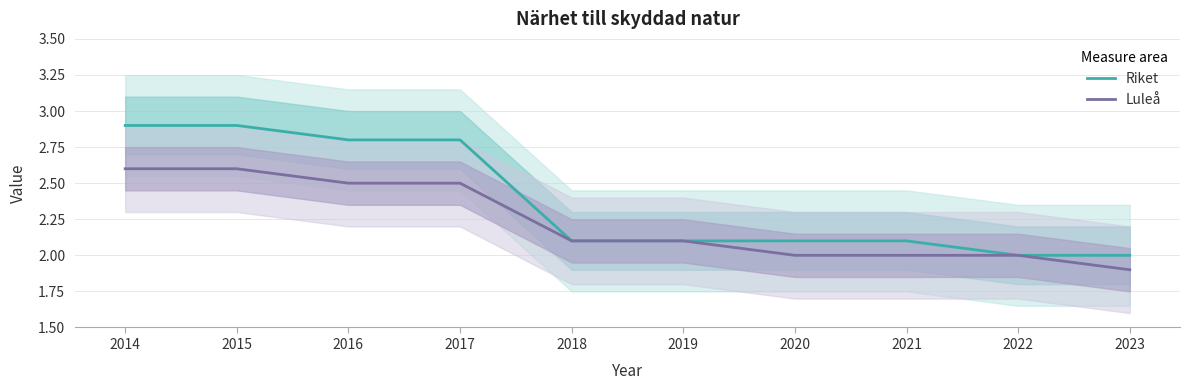

What is the smallest value displayed?

1.9